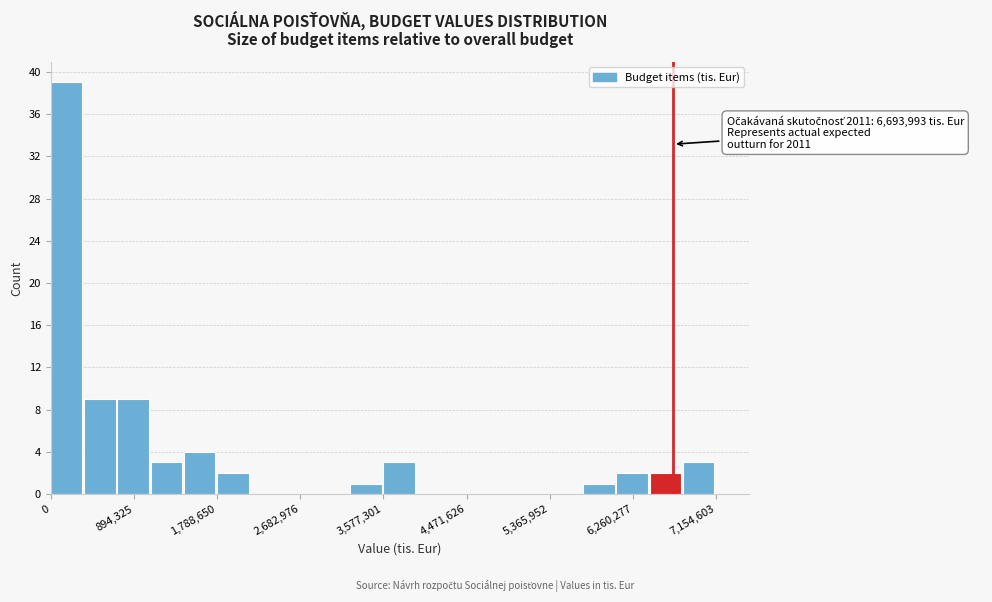

Read against the x-axis, roughly where is the centre of the tallest bar?

200000